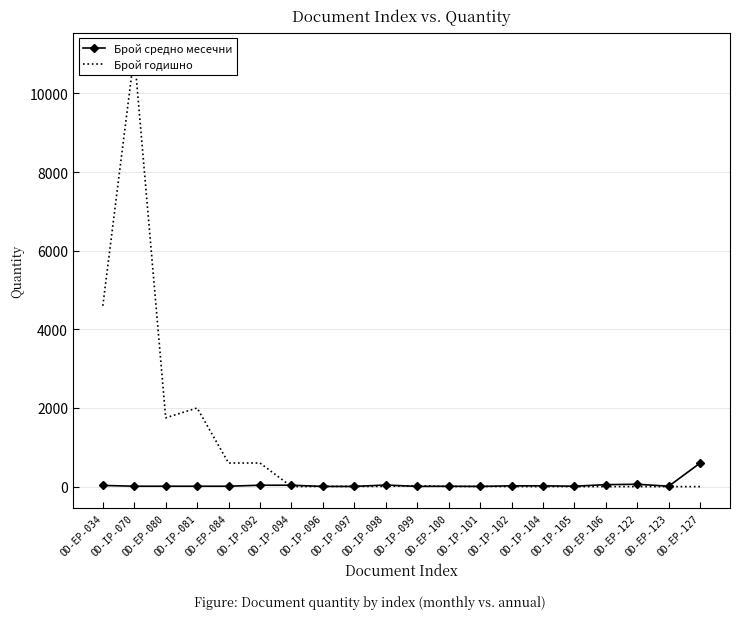

Where do Брой средно месечни and Брой годишно first cross each other?

OD-IP-092 and OD-IP-094